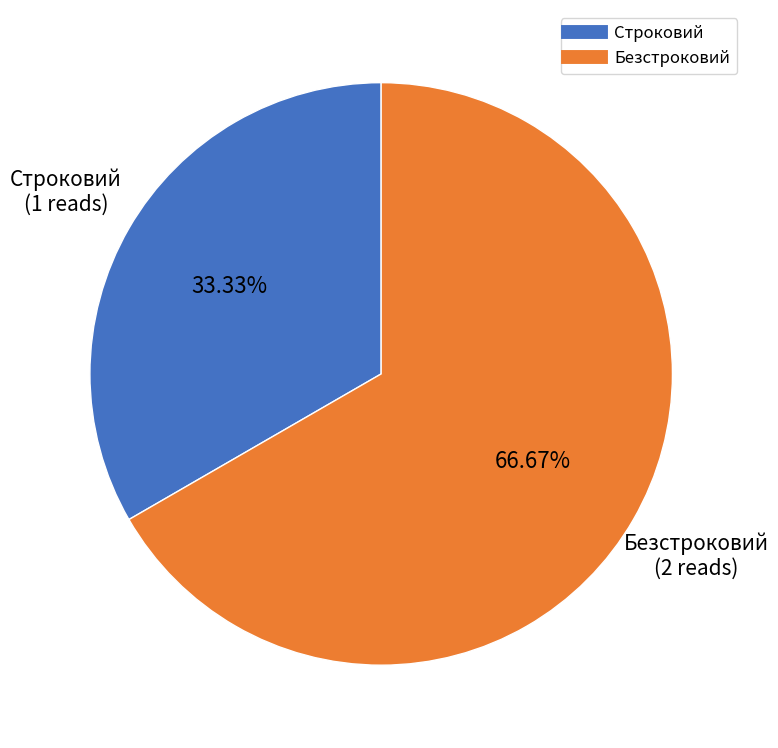

Approximately how many times larger is the value at Строковий compared to Безстроковий?

0.5